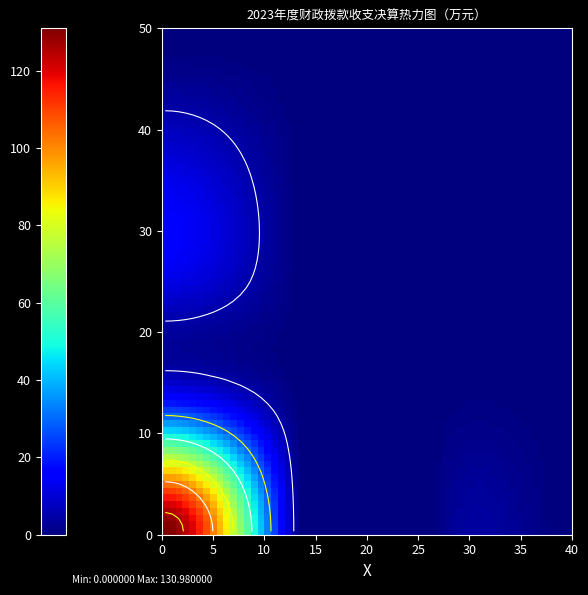

What is the difference between the maximum and minimum values in the 社会保障和就业支出 series?

21.7